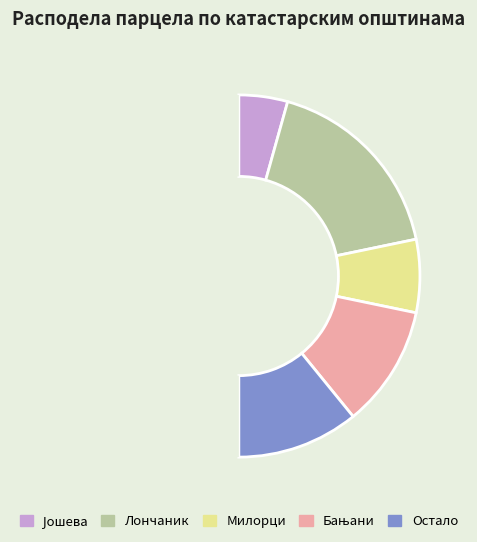

Count the number of slices in the pie.

6